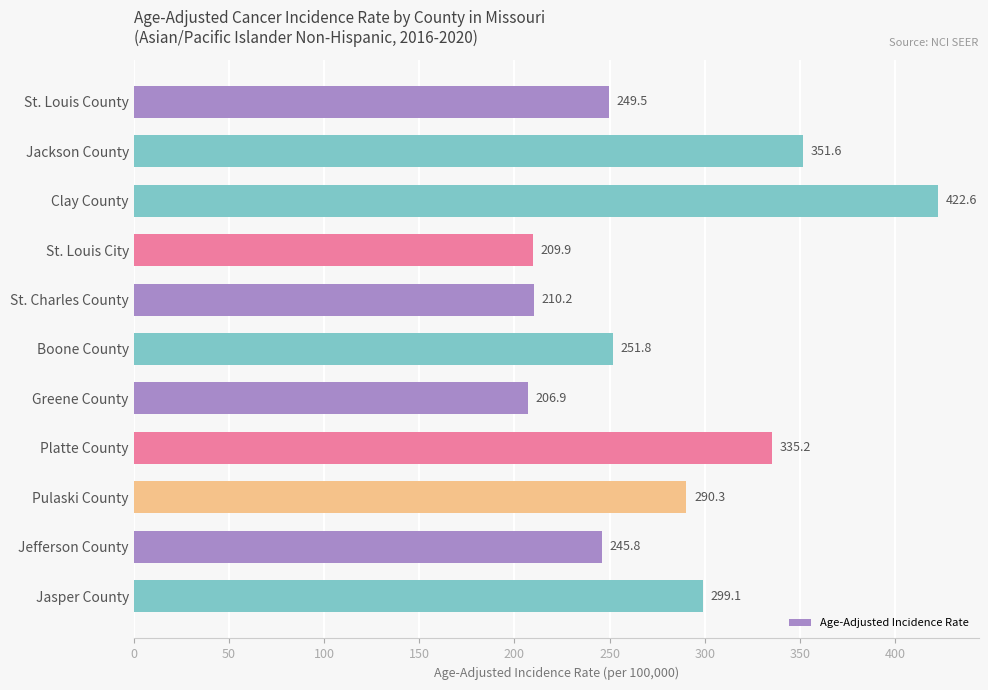

True or false: the data shows 210.2 at St. Charles County.

True